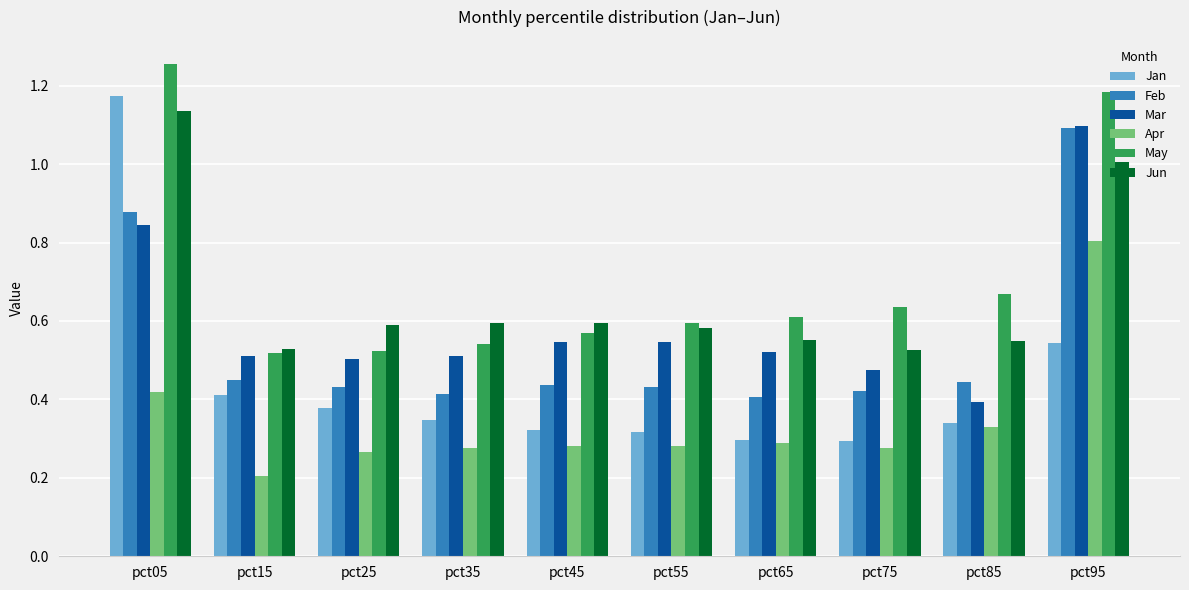

Which category has the lowest value in the Mar series?

pct85